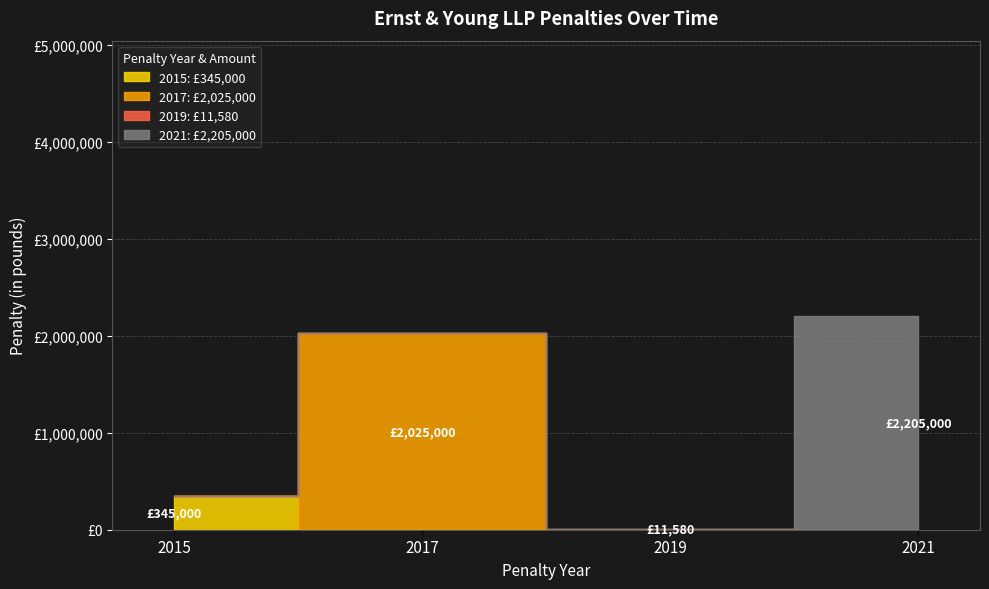

Where does the data first go above 2025000?

2021